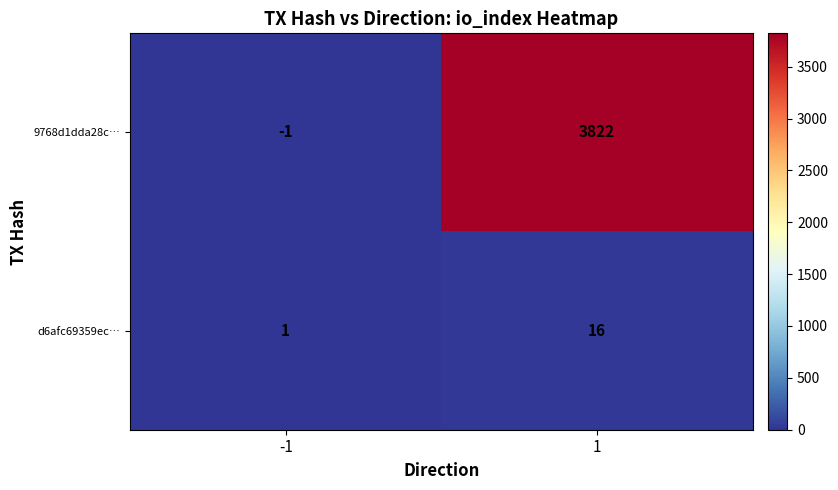

What is the sum of the 9768d1dda28c… values at 1 and -1?

3821